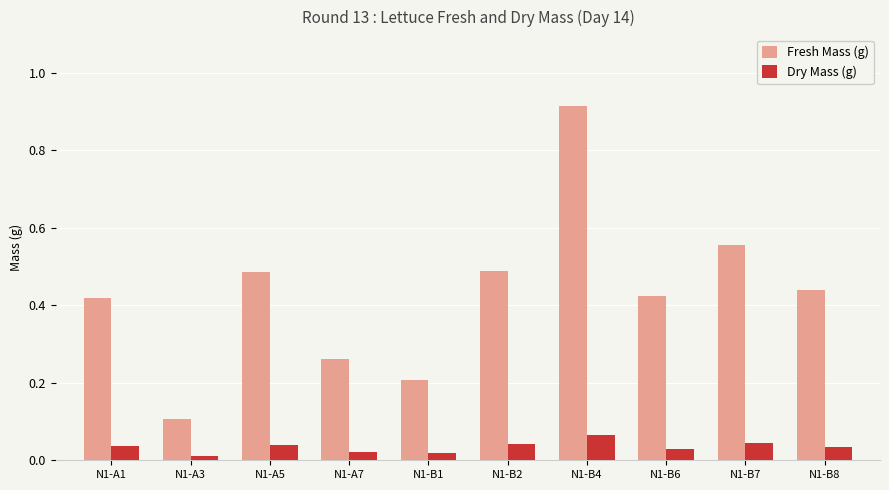

The value of Fresh Mass (g) at N1-A5 is 0.5. True or false?

True